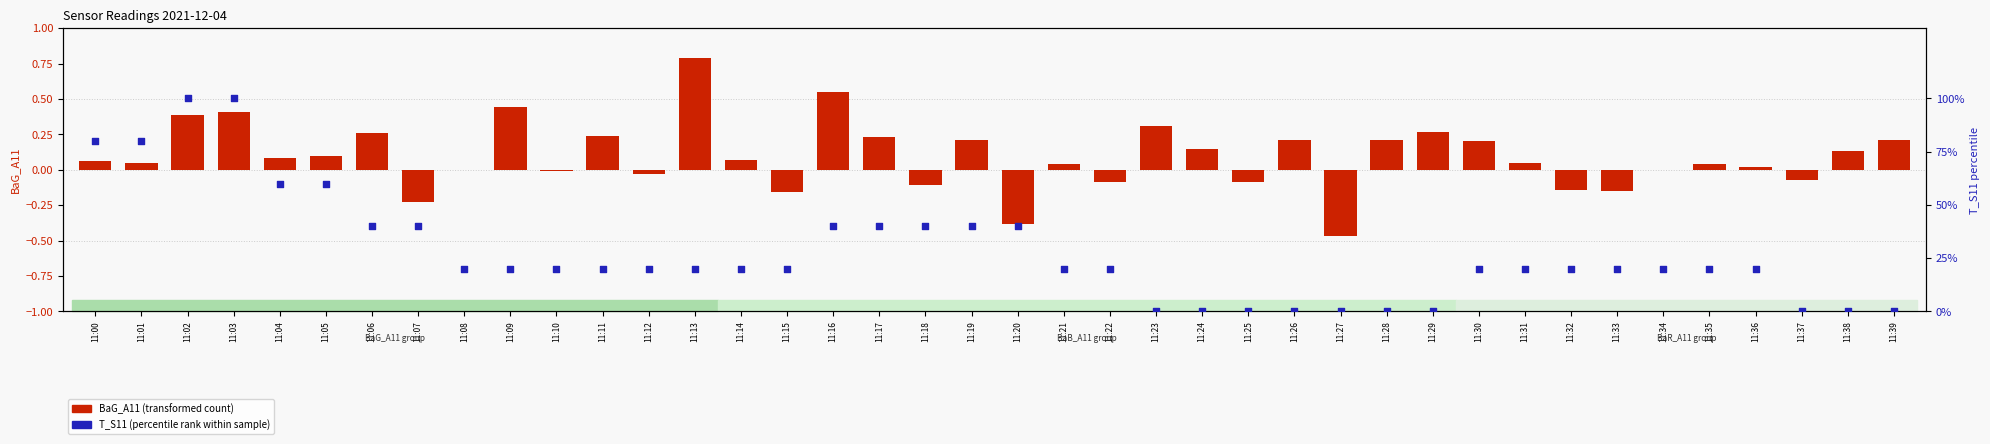

What are all the series names shown in the legend?

BaG_A11 (transformed count), T_S11 (percentile rank within sample)